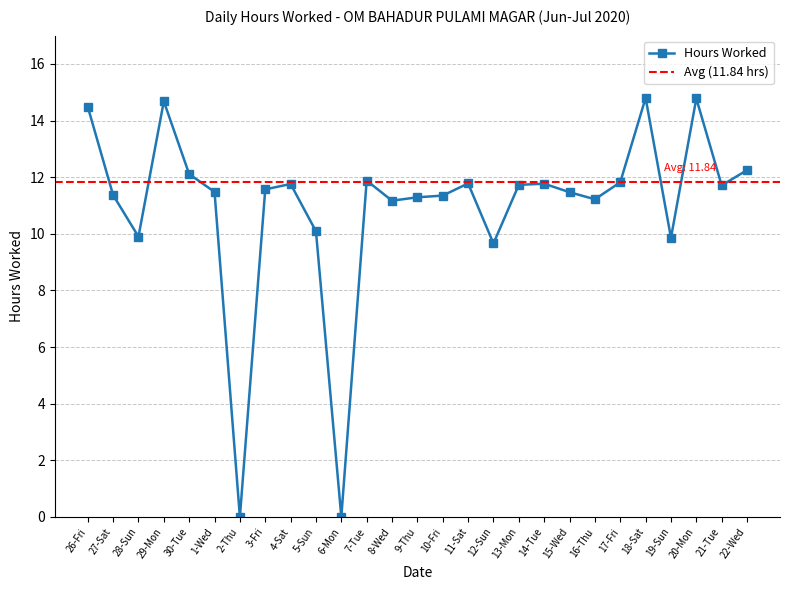

How many lines are shown in the chart?

1